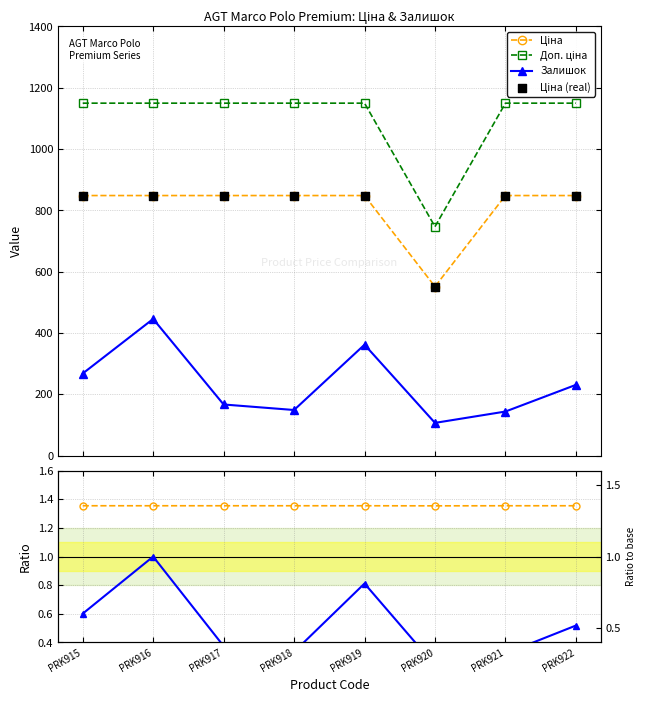

Which series has the largest total across all categories?

Доп. ціна